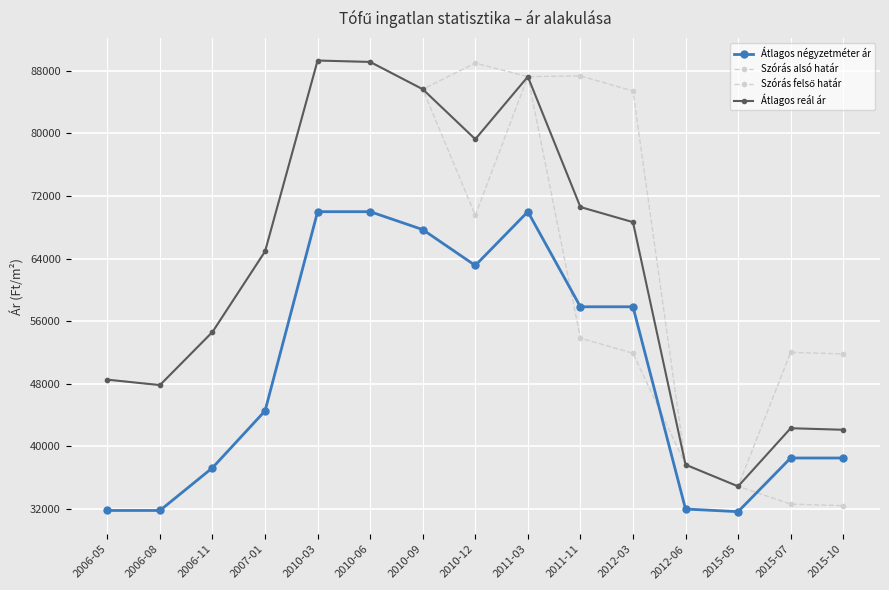

Which label corresponds to the smallest value in the chart?

2015-05